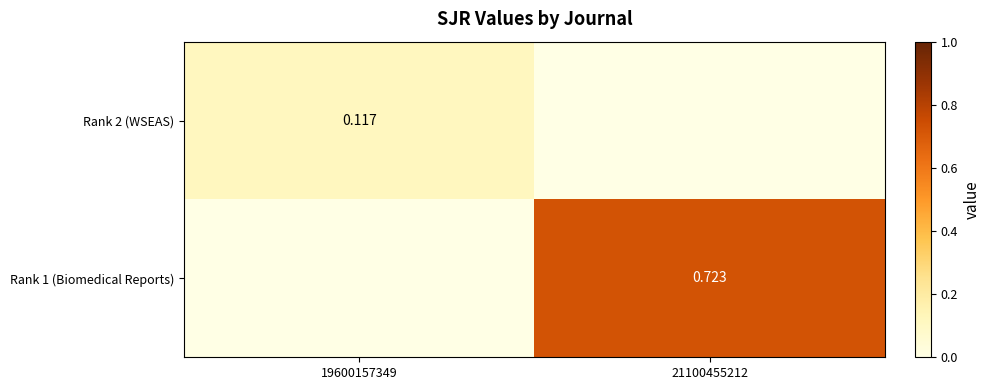

At which category does the chart reach its minimum across all series?

21100455212